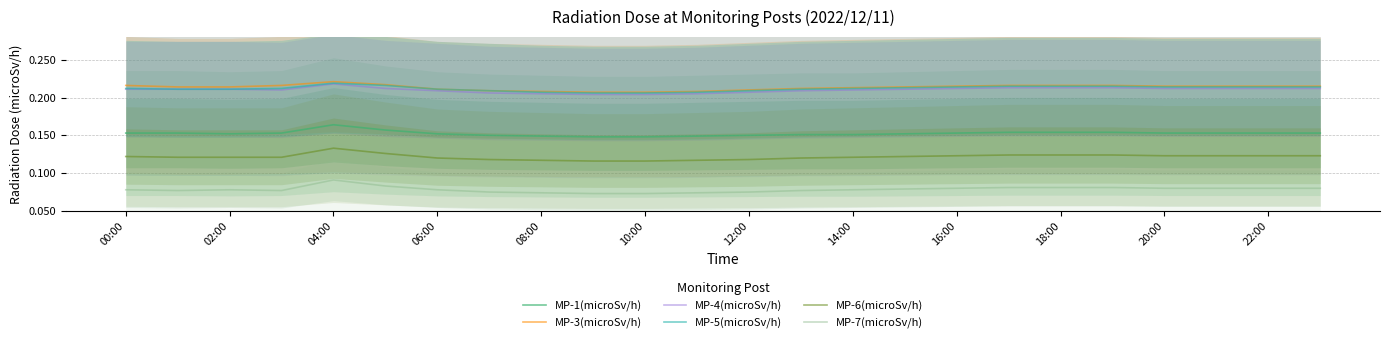

The MP-4(microSv/h) series shows 0.1 at 02:00. True or false?

False